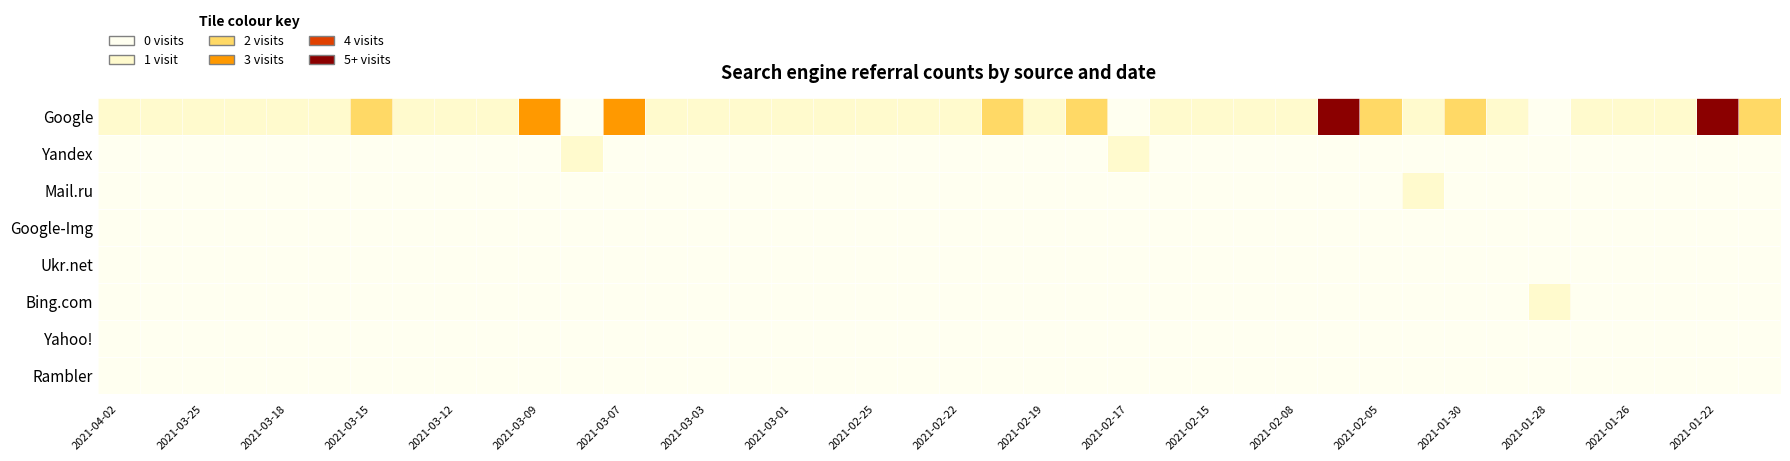

Reading left to right, list all the values displayed in this chart.

Google: 1	1	1	1	1	1	2	1	1	1	3	0	3	1	1	1	1	1	1	1	1	2	1	2	0	1	1	1	1	4	2	1	2	1	0	1	1	1	4	2
Yandex: 0	0	0	0	0	0	0	0	0	0	0	1	0	0	0	0	0	0	0	0	0	0	0	0	1	0	0	0	0	0	0	0	0	0	0	0	0	0	0	0
Mail.ru: 0	0	0	0	0	0	0	0	0	0	0	0	0	0	0	0	0	0	0	0	0	0	0	0	0	0	0	0	0	0	0	1	0	0	0	0	0	0	0	0
Google-Img: 0	0	0	0	0	0	0	0	0	0	0	0	0	0	0	0	0	0	0	0	0	0	0	0	0	0	0	0	0	0	0	0	0	0	0	0	0	0	0	0
Ukr.net: 0	0	0	0	0	0	0	0	0	0	0	0	0	0	0	0	0	0	0	0	0	0	0	0	0	0	0	0	0	0	0	0	0	0	0	0	0	0	0	0
Bing.com: 0	0	0	0	0	0	0	0	0	0	0	0	0	0	0	0	0	0	0	0	0	0	0	0	0	0	0	0	0	0	0	0	0	0	1	0	0	0	0	0
Yahoo!: 0	0	0	0	0	0	0	0	0	0	0	0	0	0	0	0	0	0	0	0	0	0	0	0	0	0	0	0	0	0	0	0	0	0	0	0	0	0	0	0
Rambler: 0	0	0	0	0	0	0	0	0	0	0	0	0	0	0	0	0	0	0	0	0	0	0	0	0	0	0	0	0	0	0	0	0	0	0	0	0	0	0	0